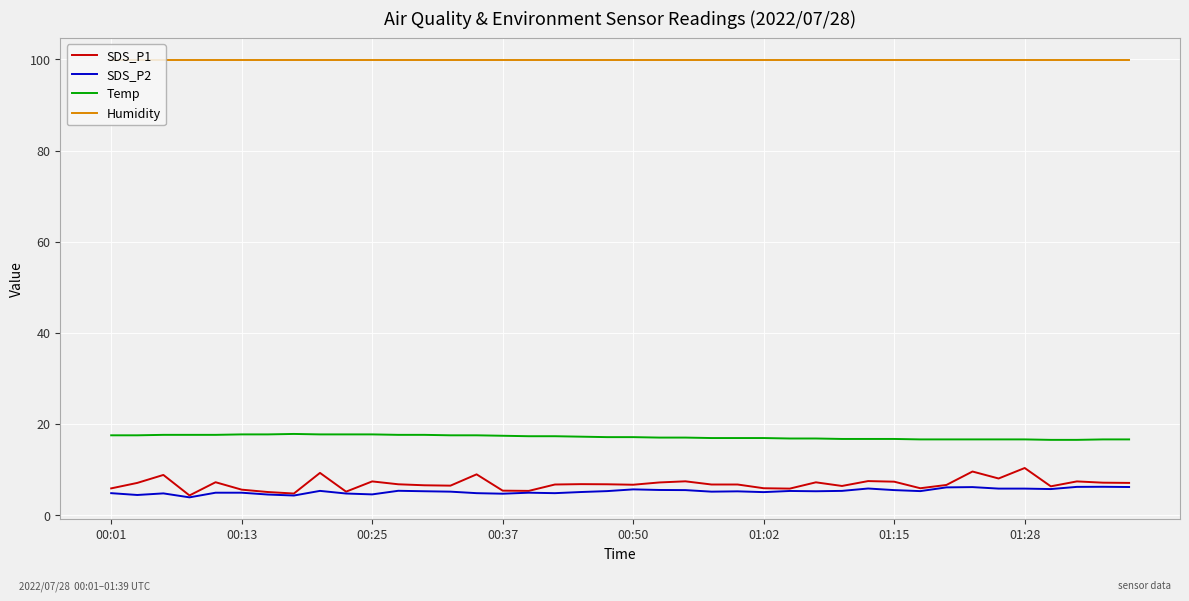

True or false: SDS_P1 and Humidity cross at least once.

False